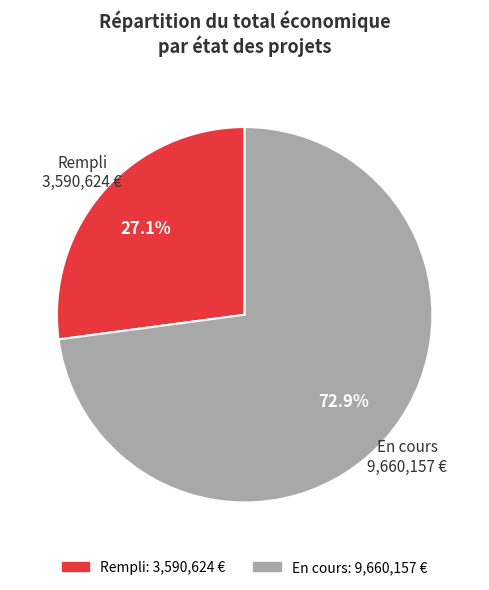

Is there a majority slice in this chart?

Yes